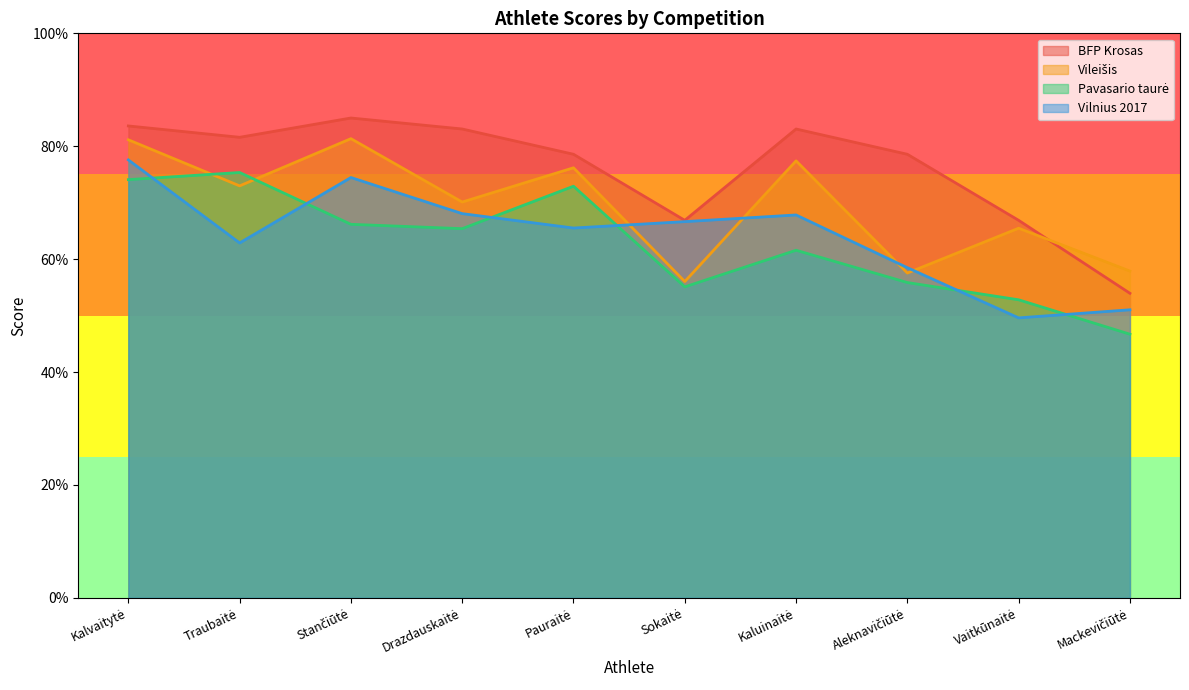

True or false: Vilnius 2017 and BFP Krosas cross at least once.

False